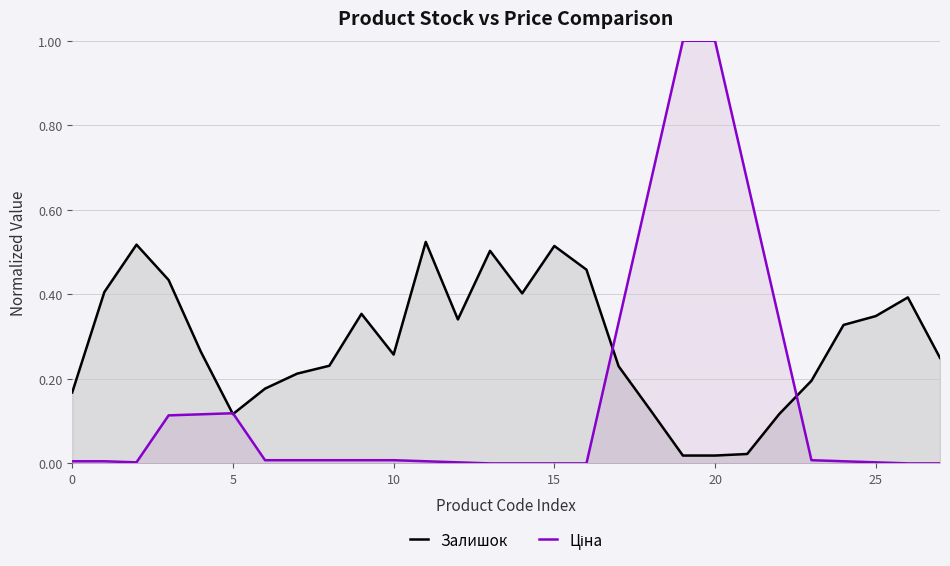

How many values in the Ціна series exceed 0?

22